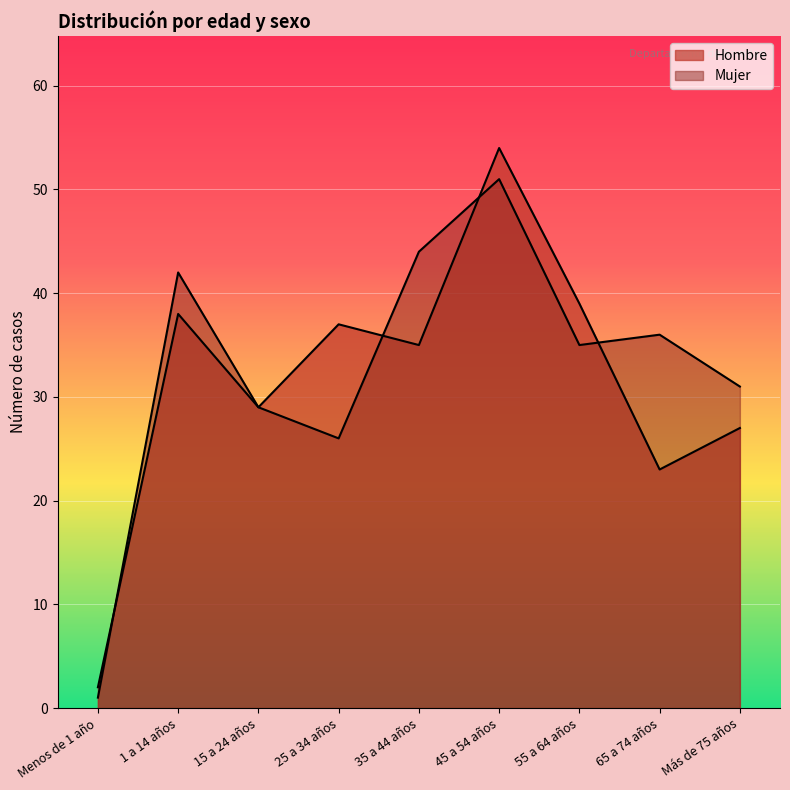

Between which two adjacent categories do Hombre and Mujer first intersect?

Menos de 1 año and 1 a 14 años